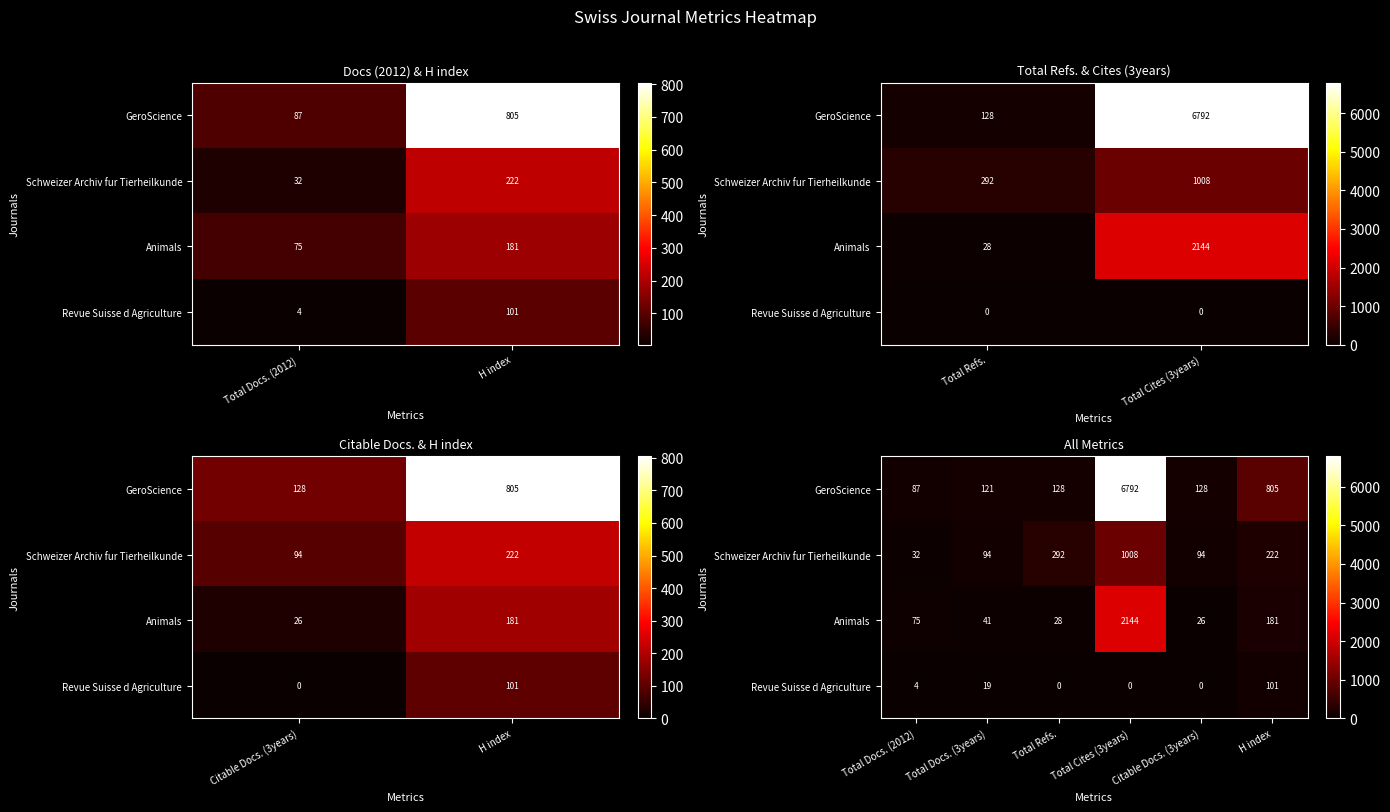

At which category does the chart reach its peak across all series?

Total Cites (3years)